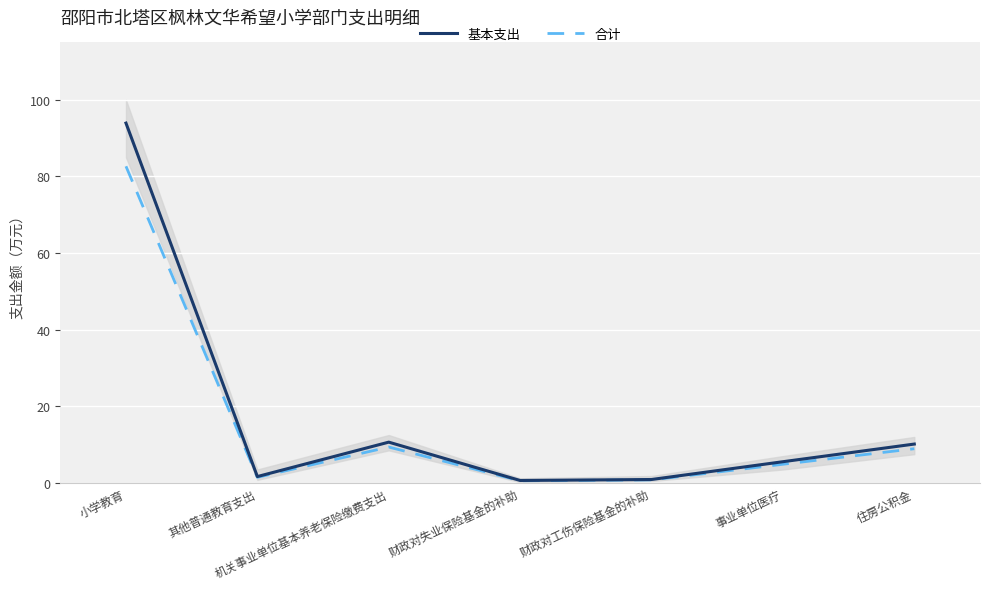

How many data points in 合计 are less than 4?

3